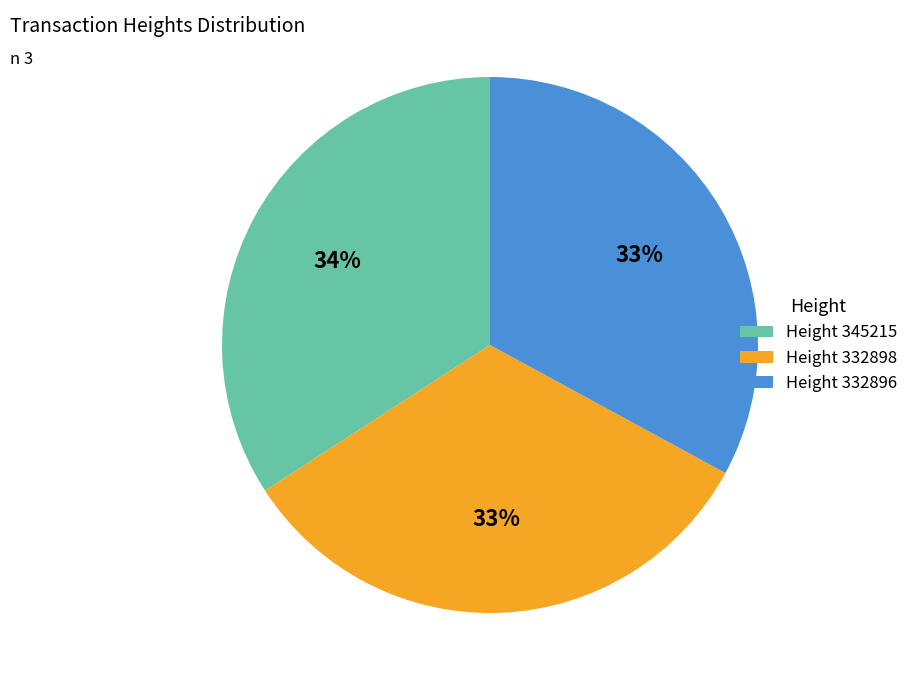

Does Height 332896 represent more than half of the total?

No